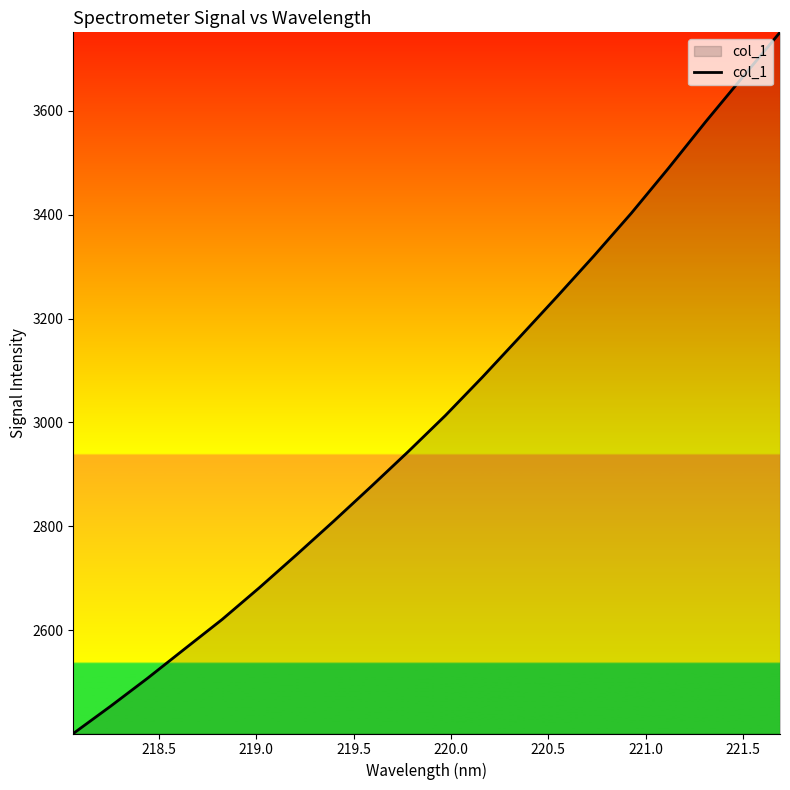

Does the chart display data point markers on the line(s)?

No